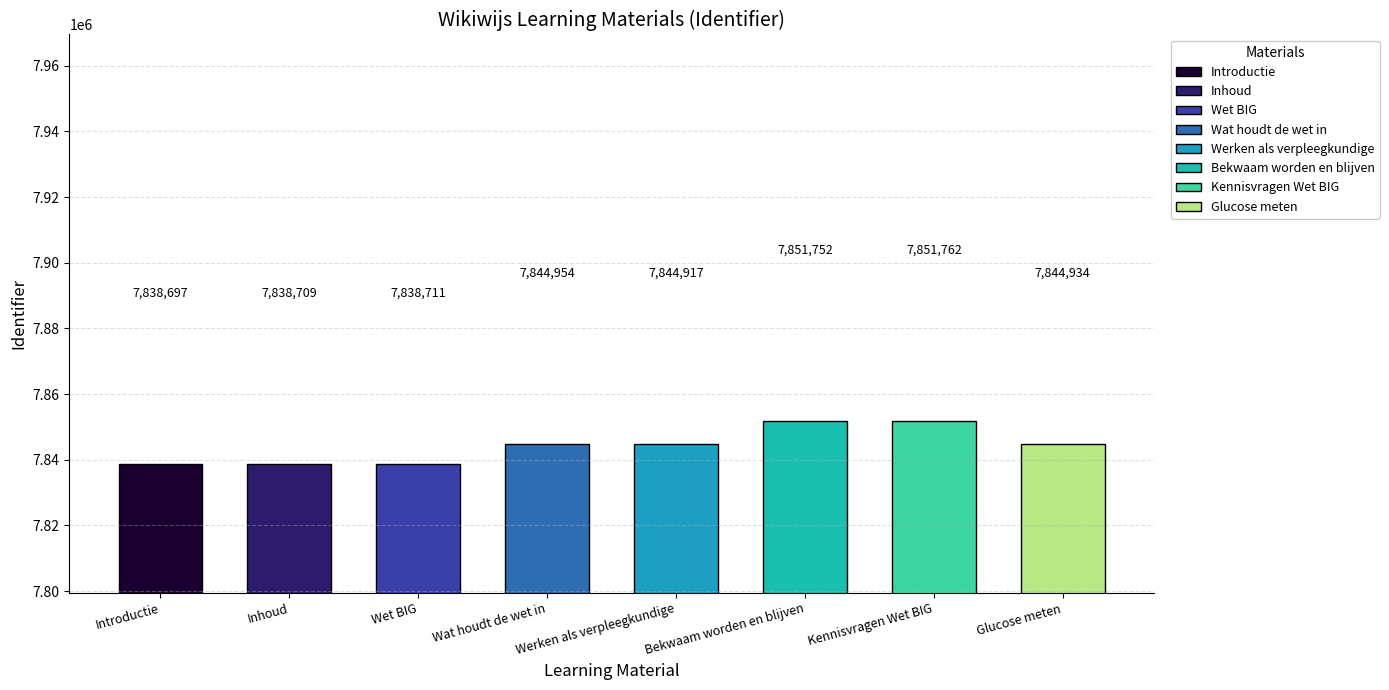

Reading left to right, transcribe all the data shown in this chart.

7838697	7838709	7838711	7844954	7844917	7851752	7851762	7844934